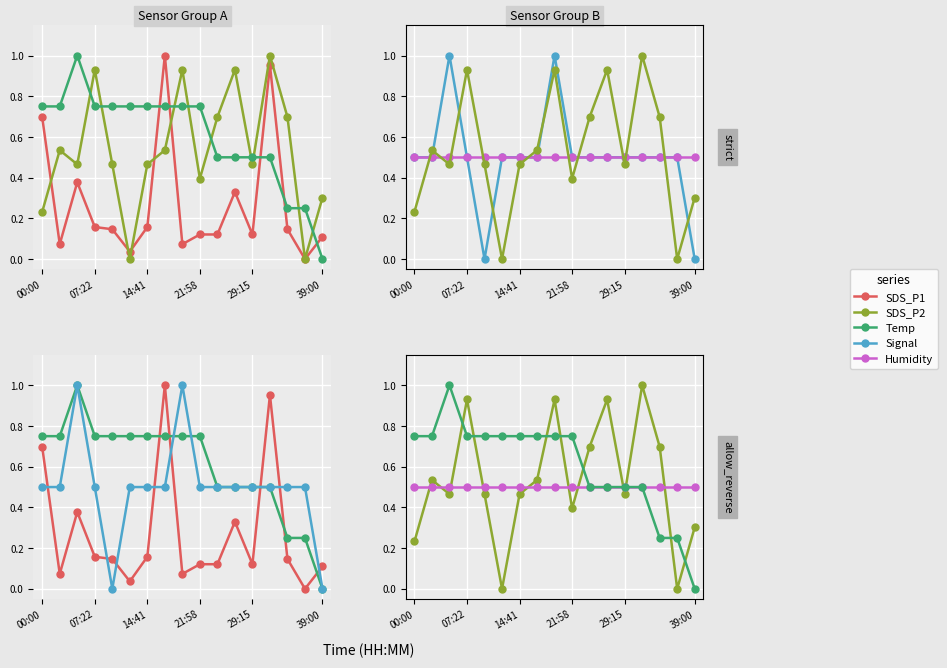

After their last crossing, which series has the higher values: SDS_P2 or Humidity?

Humidity